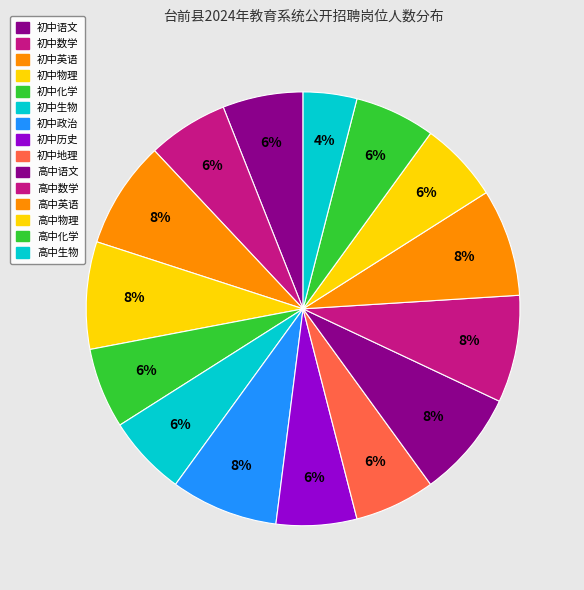

Which slice is the smallest?

高中生物